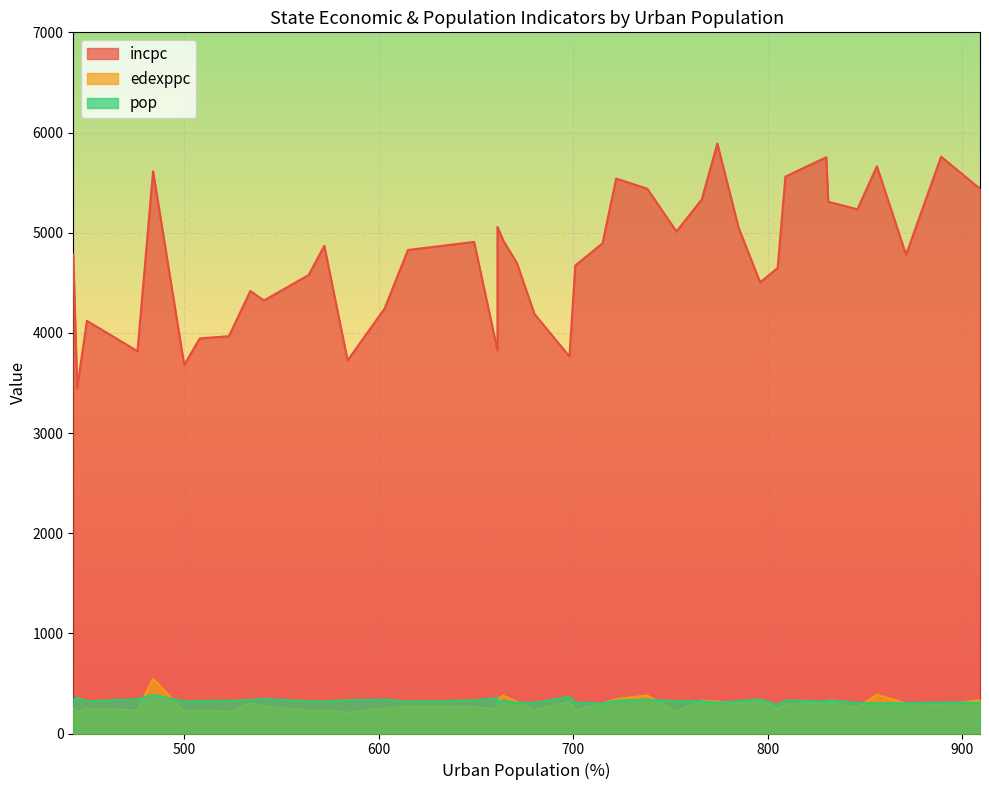

What is the highest value of the incpc series?

5889